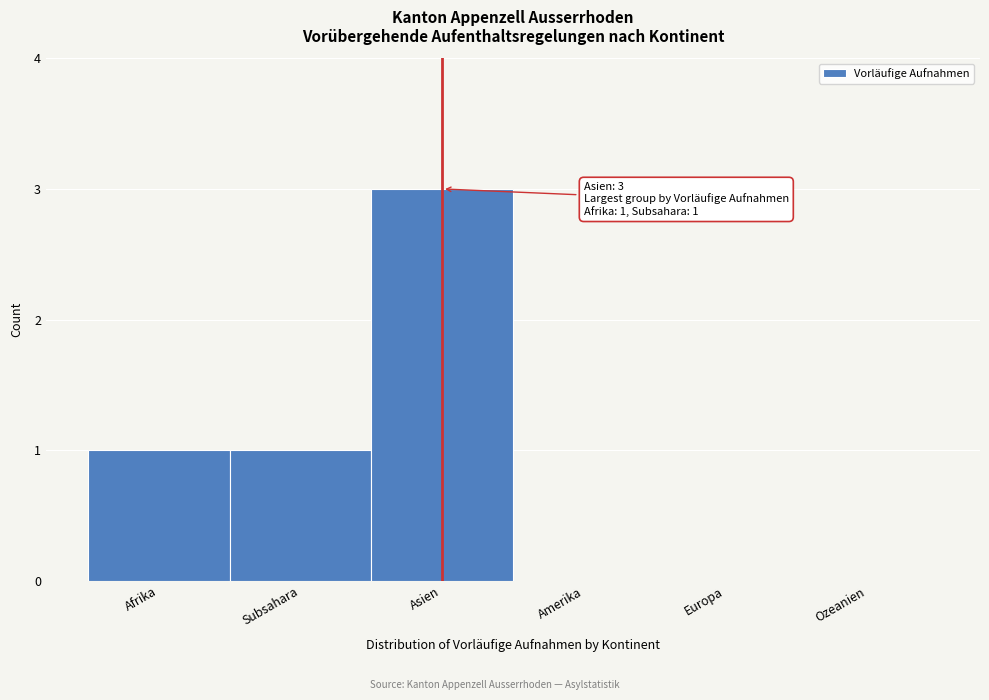

Reading left to right, what are all the values shown in this chart?

Afrika=1	Subsahara=1	Asien=3	Amerika=0	Europa=0	Ozeanien=0